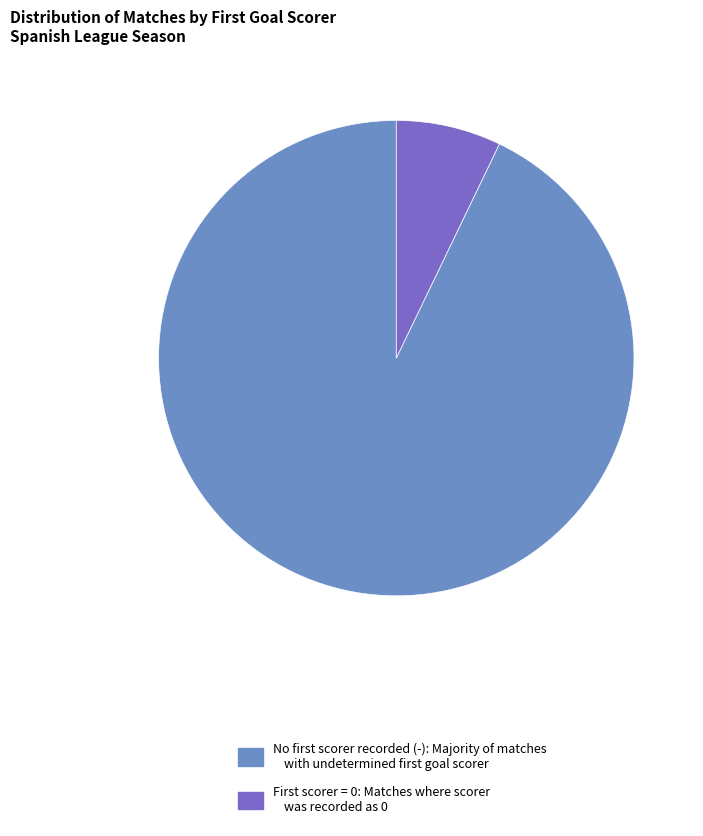

Which category accounts for the majority?

No first scorer recorded (-): Majority of matches with undetermined first goal scorer